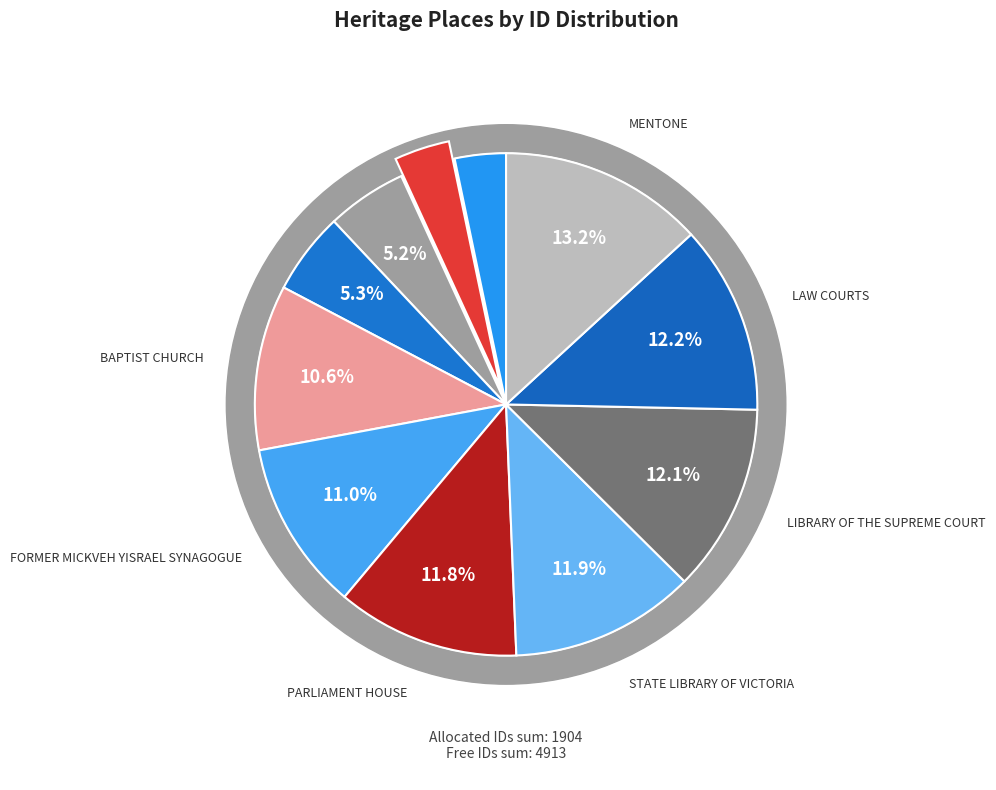

Is SACRED HEART CATHOLIC CHURCH the majority of the pie?

No